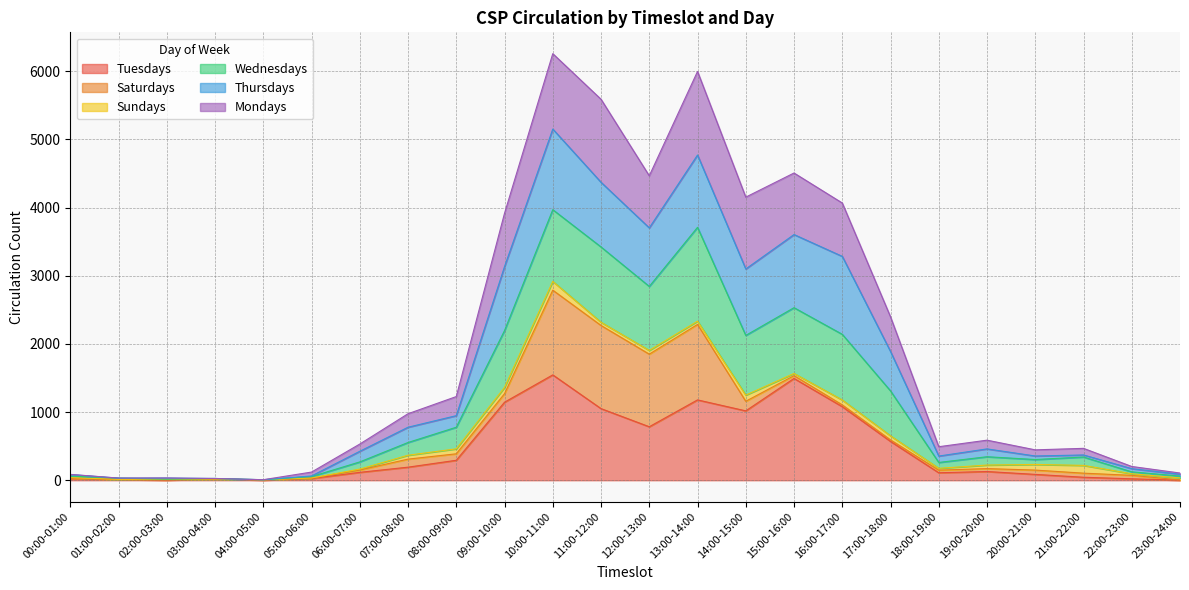

Which series changed the most between 06:00-07:00 and 08:00-09:00?

Wednesdays